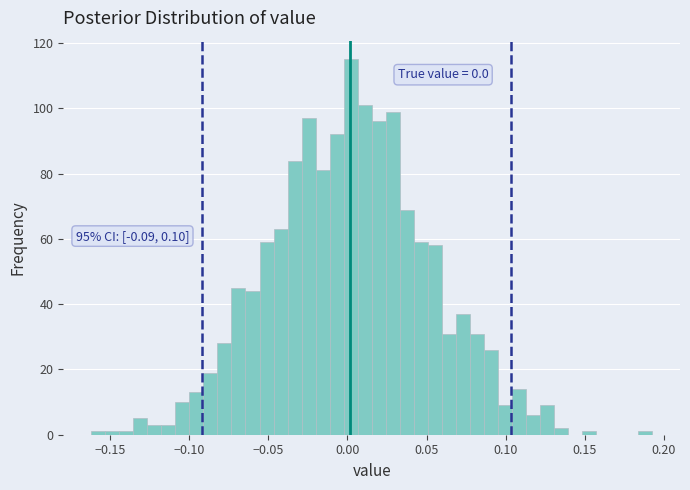

Read against the x-axis, roughly where is the centre of the tallest bar?

0.000